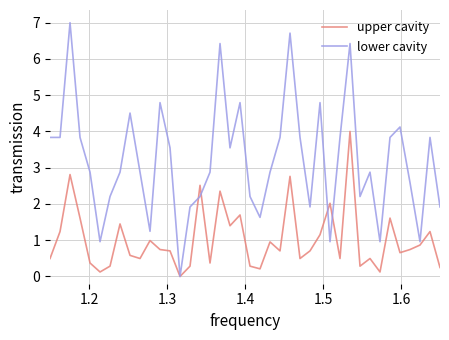

List the series in order of their overall mean, highest first.

lower cavity, upper cavity